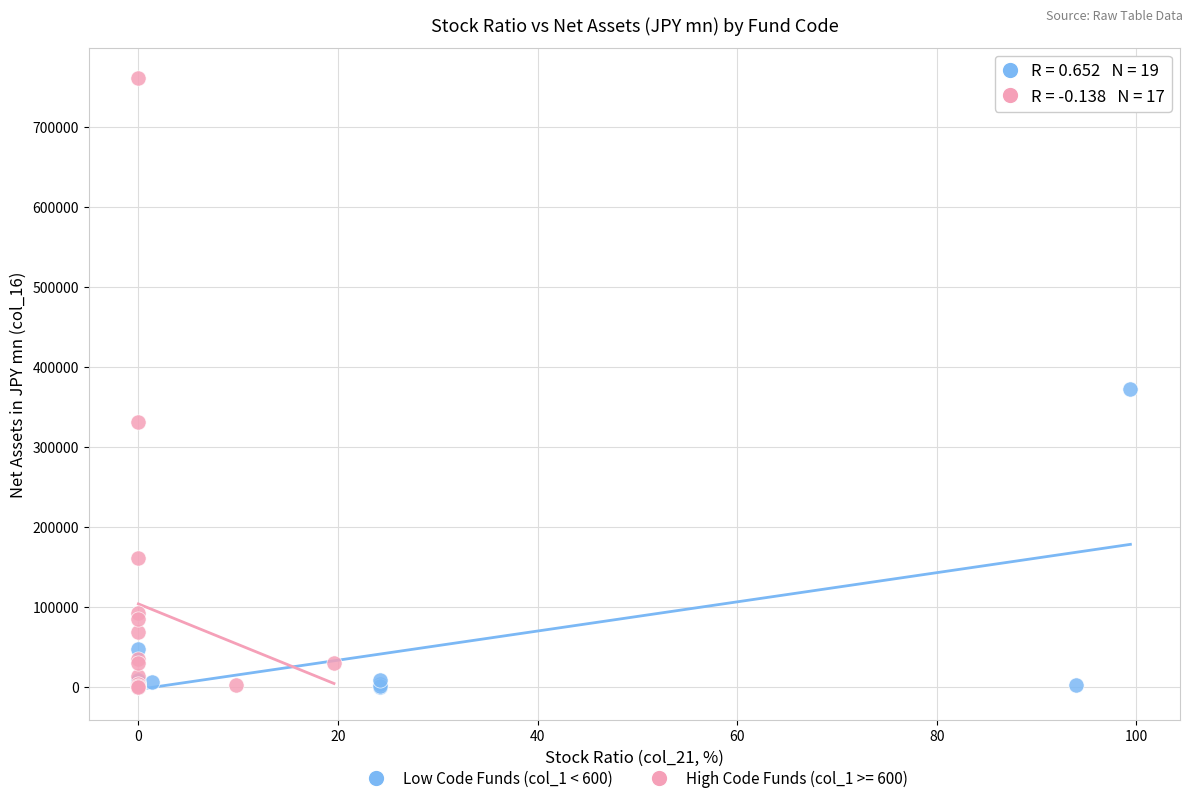

Which series reaches the maximum Y coordinate?

High Code Funds (col_1 >= 600)